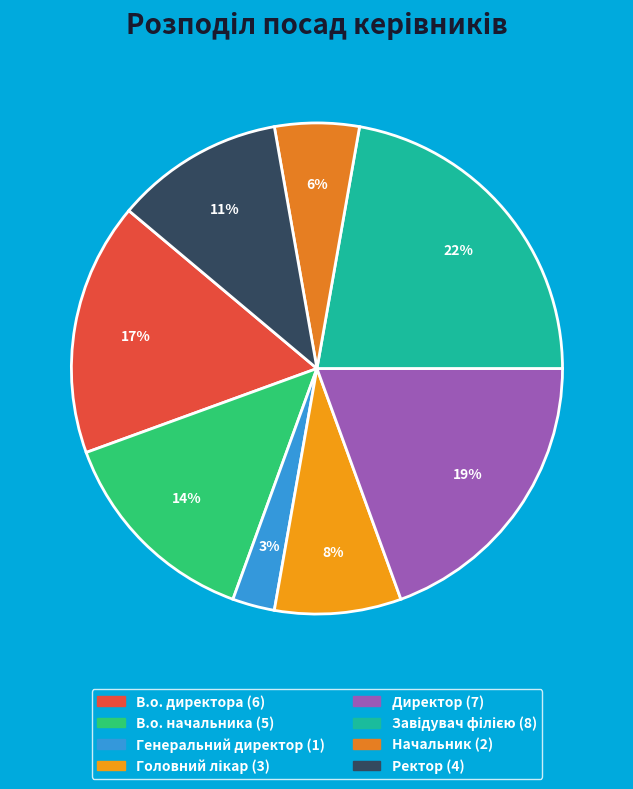

Rank the categories by value from highest to lowest.

Завідувач філією, Директор, В.о. директора, В.о. начальника, Ректор, Головний лікар, Начальник, Генеральний директор